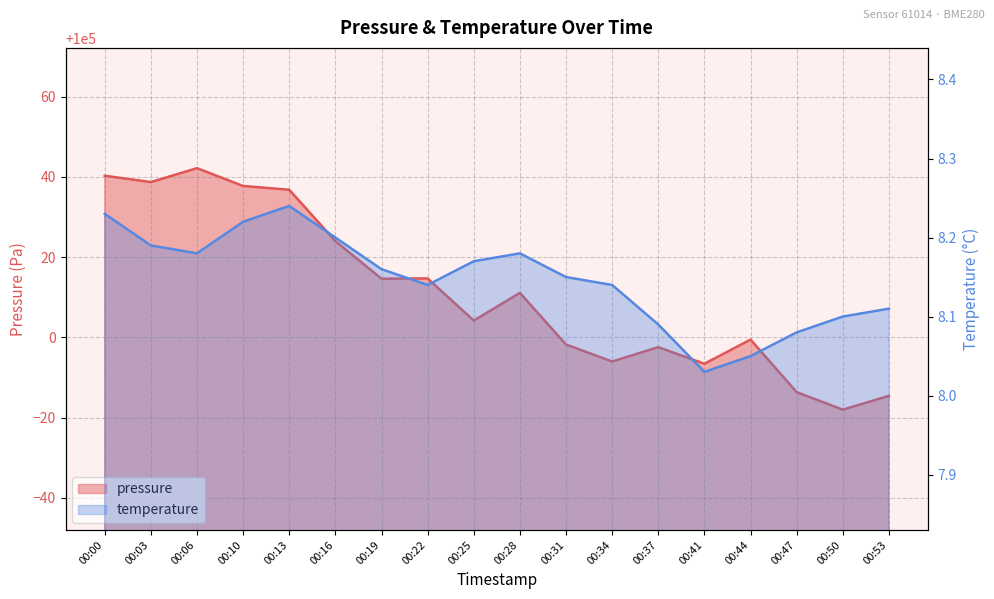

Where is the first local maximum for temperature?

00:13